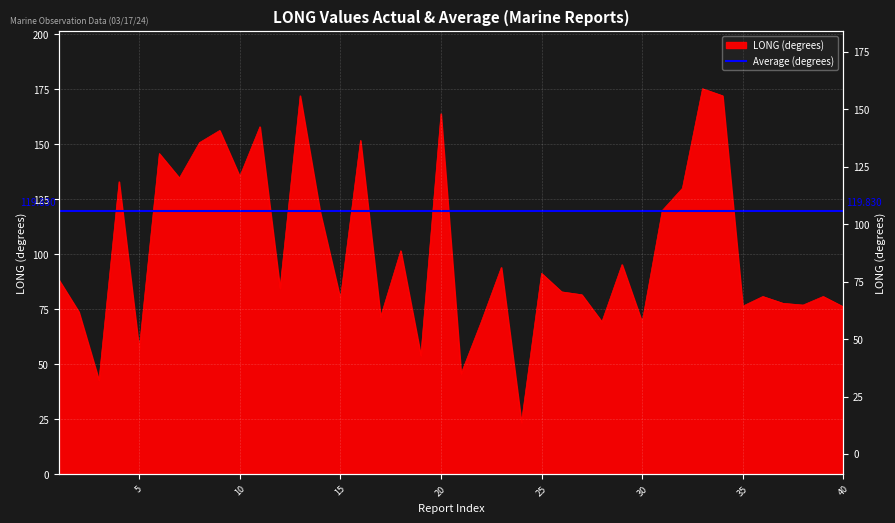

What is the sum of all values?

4061.8